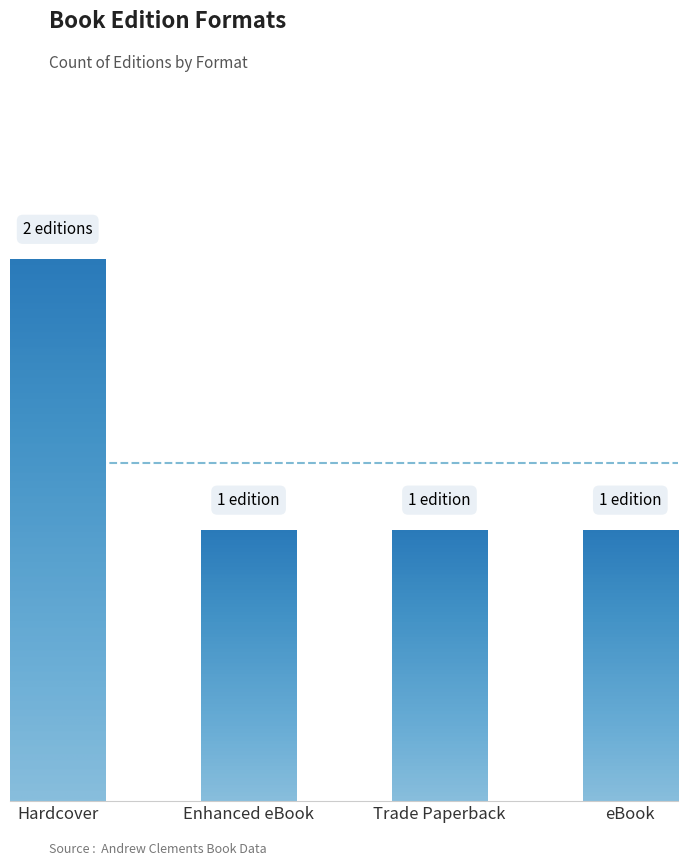

Reading left to right, extract all data points from this chart.

Hardcover=2	Enhanced eBook=1	Trade Paperback=1	eBook=1